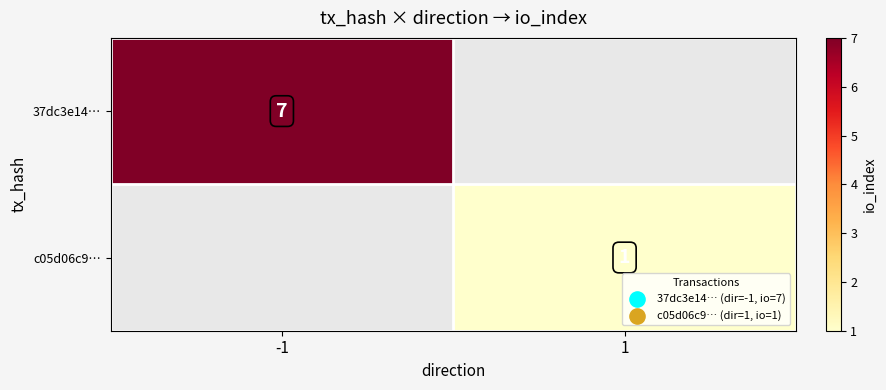

Is the value of 37dc3e14… at -1 greater than the value of c05d06c9… at 1?

Yes